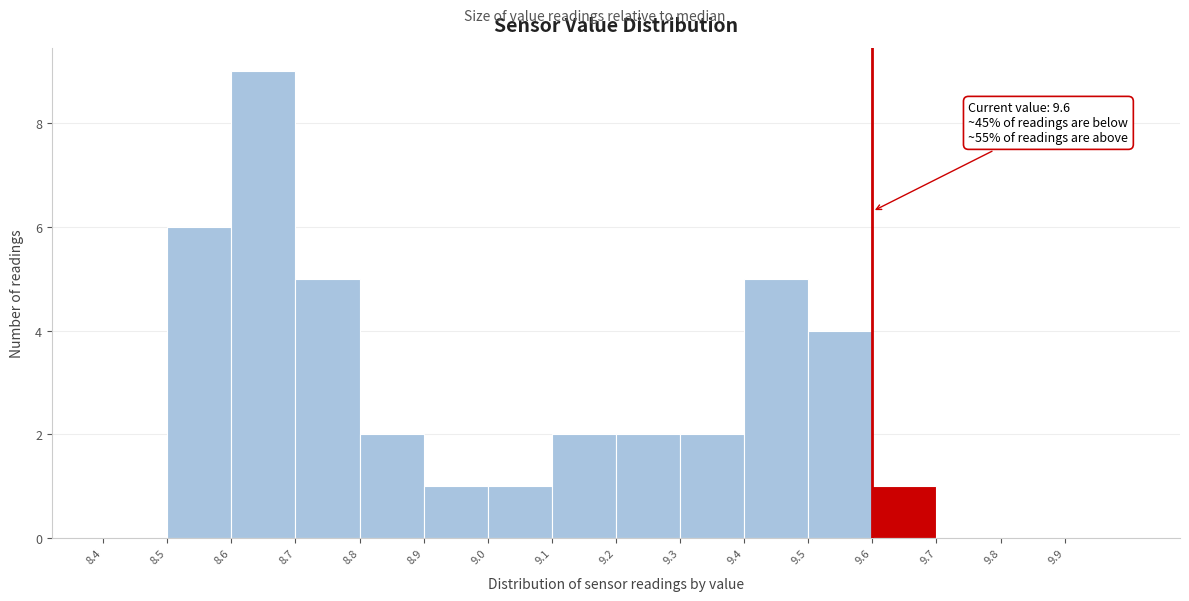

Over which range of the x-axis is the bar tallest?

8.6 to 8.7